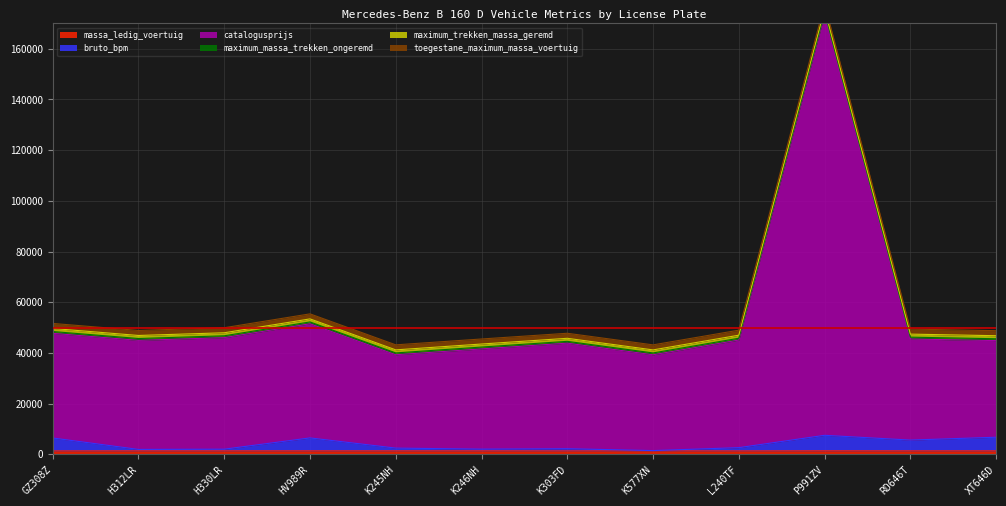

What is the label of the 9th point from the left?

L240TF